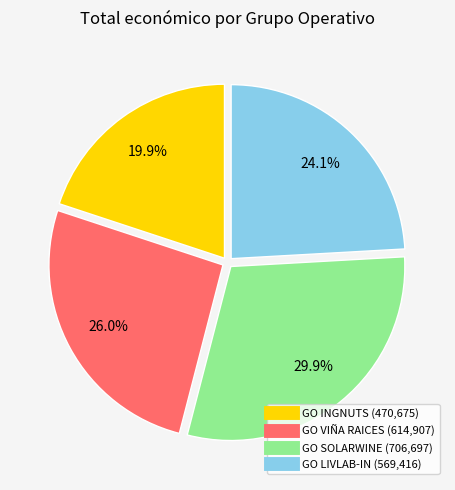

To the nearest percent, what is the difference between the largest and smallest slice percentages?

10%